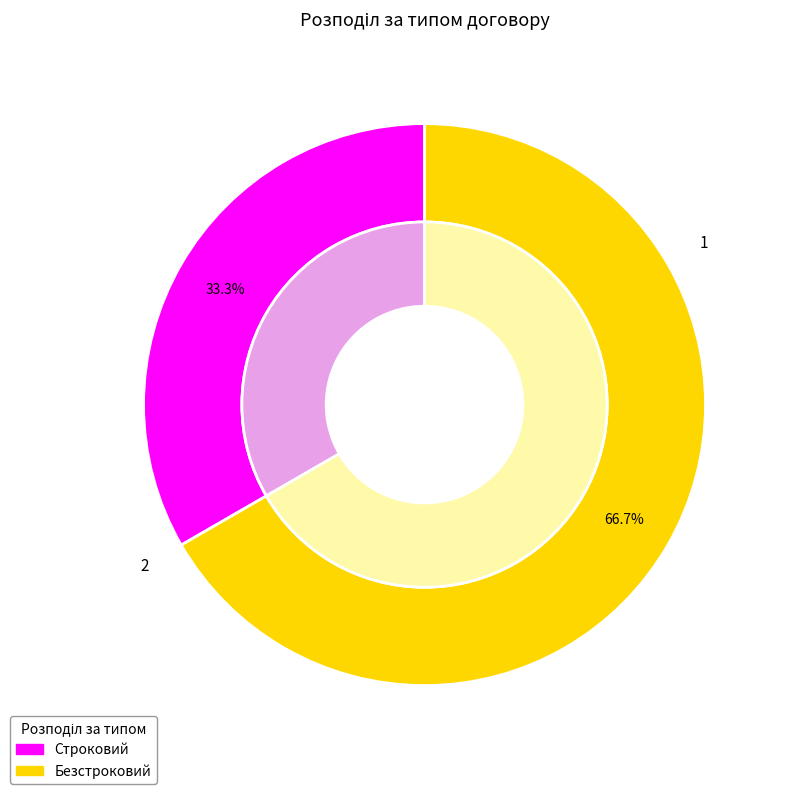

The Безстроковий slice represents 67% of the pie. True or false?

True